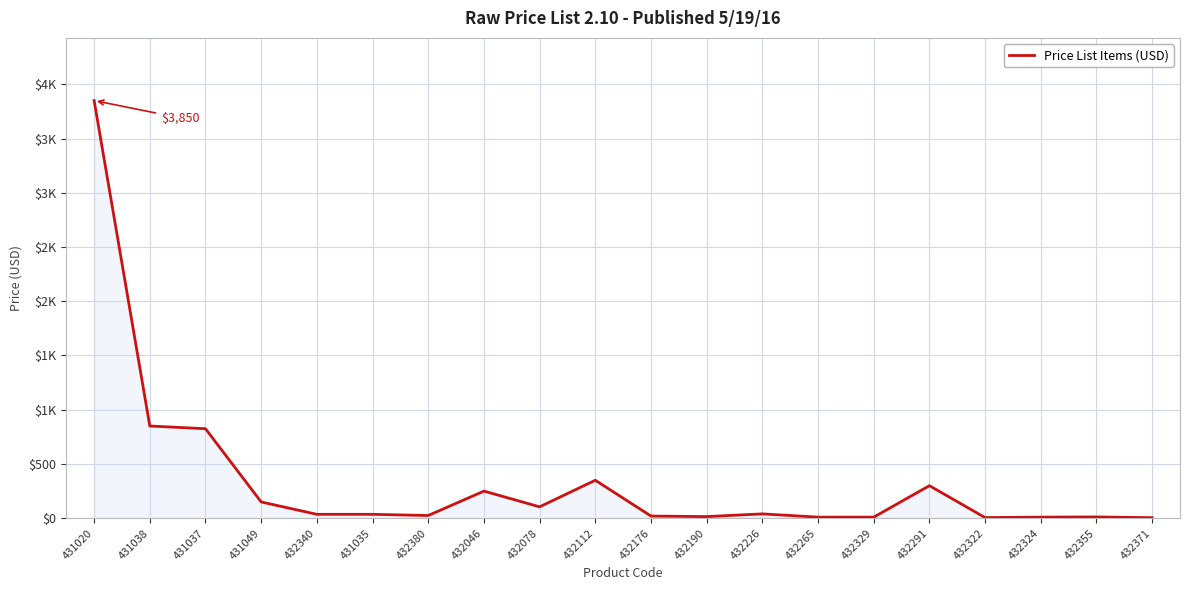

Is this an area chart (filled region under the line)?

Yes